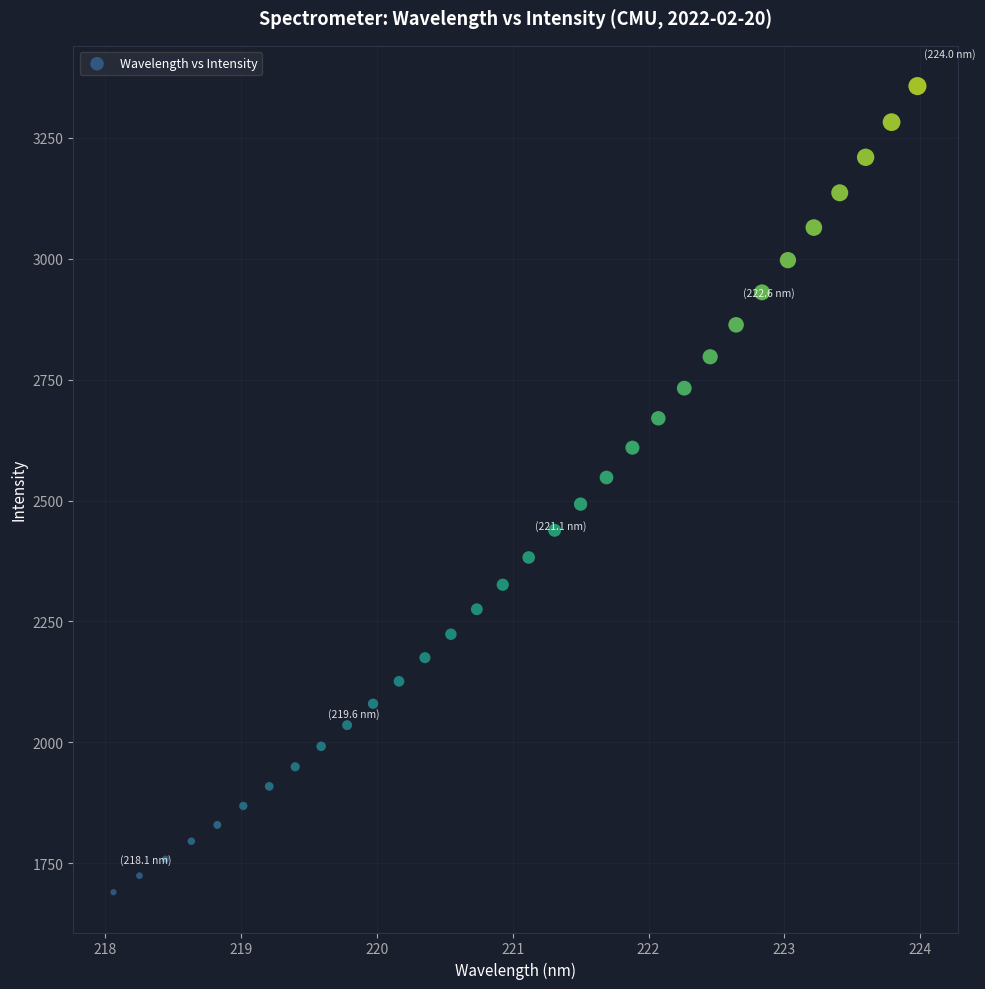

What is the range of Y values (max minus min)?

1665.6